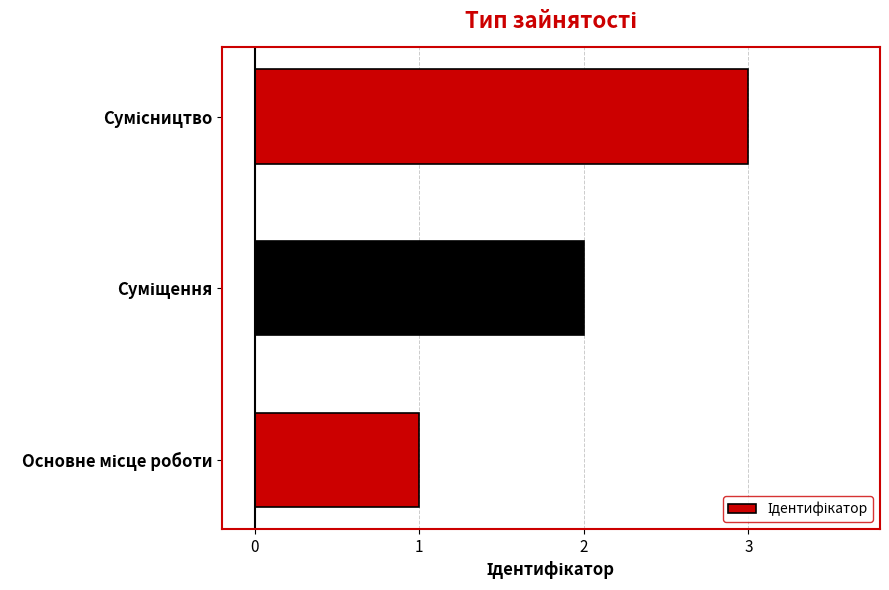

What is the sum of all values?

6